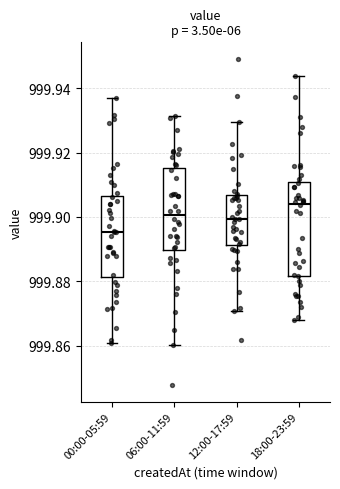

Reading left to right, read every box against the y-axis: the position of its median line, the range the box covers, and the ends of its whiskers. The values are not printed on the chart, so give them approximately, as read against the axis.

00:00-05:59: median 999.896, box 999.882 to 999.906, whiskers 999.860 to 999.938
06:00-11:59: median 999.900, box 999.890 to 999.916, whiskers 999.860 to 999.932
12:00-17:59: median 999.900, box 999.892 to 999.906, whiskers 999.870 to 999.930
18:00-23:59: median 999.904, box 999.882 to 999.910, whiskers 999.868 to 999.944